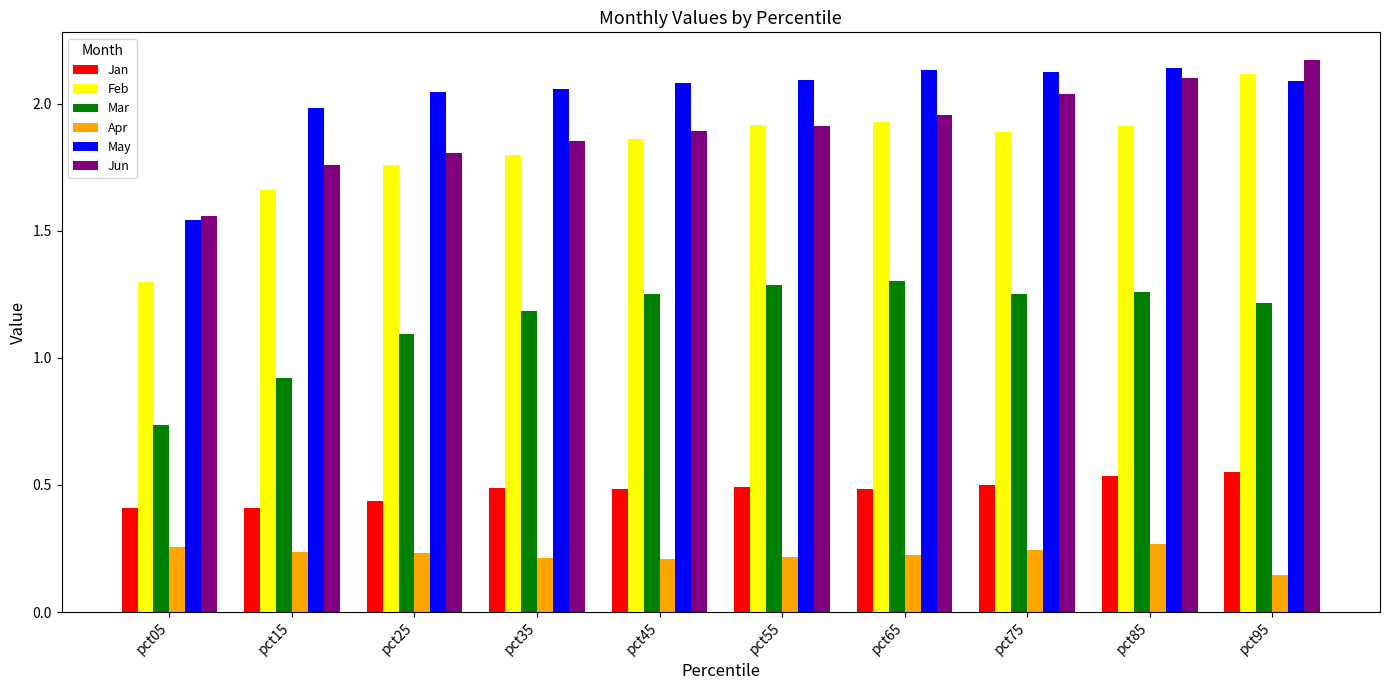

What is the sum of all Jan values?

4.8